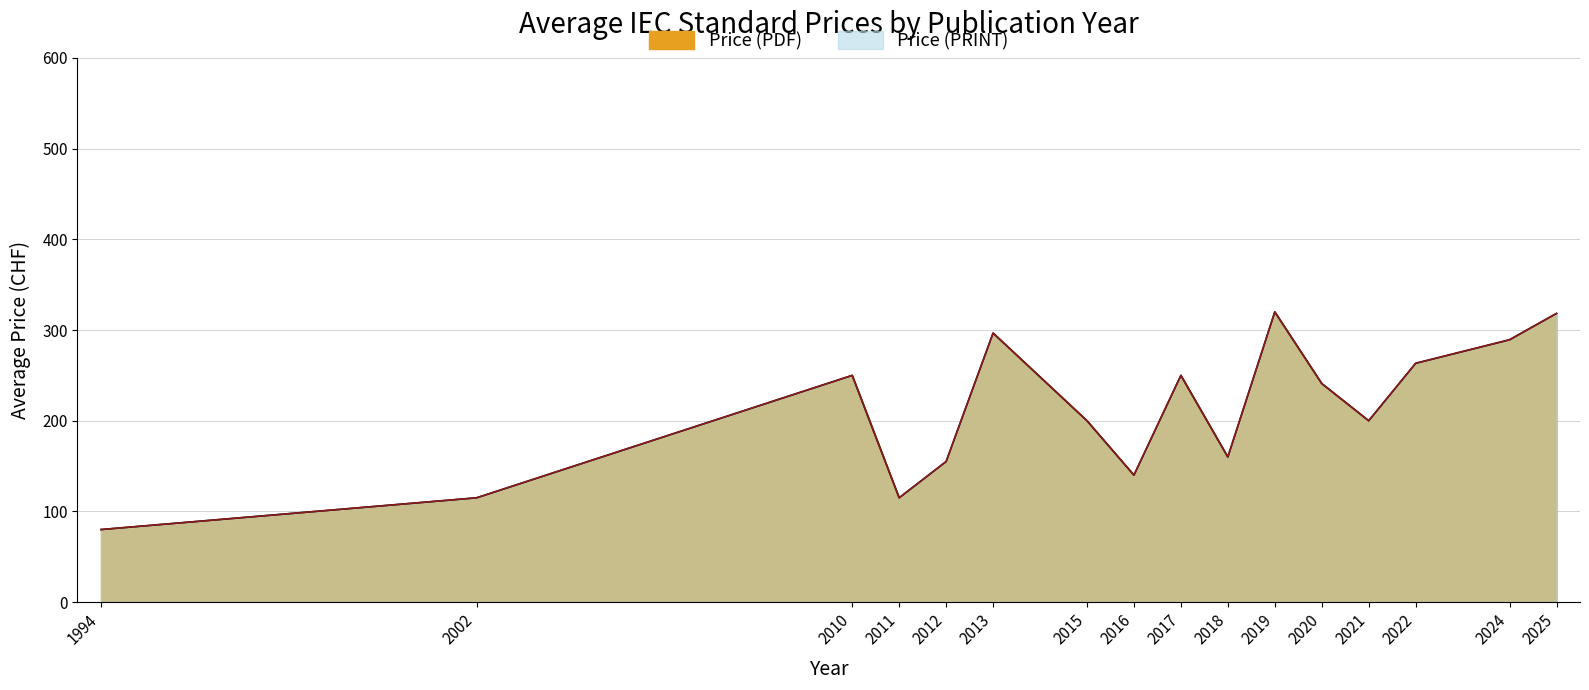

Which series has the largest total across all categories?

Price (PDF)